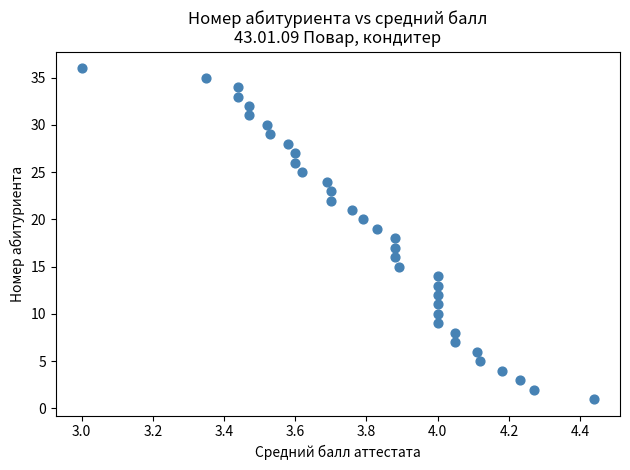

What is the range of Y values (max minus min)?

35